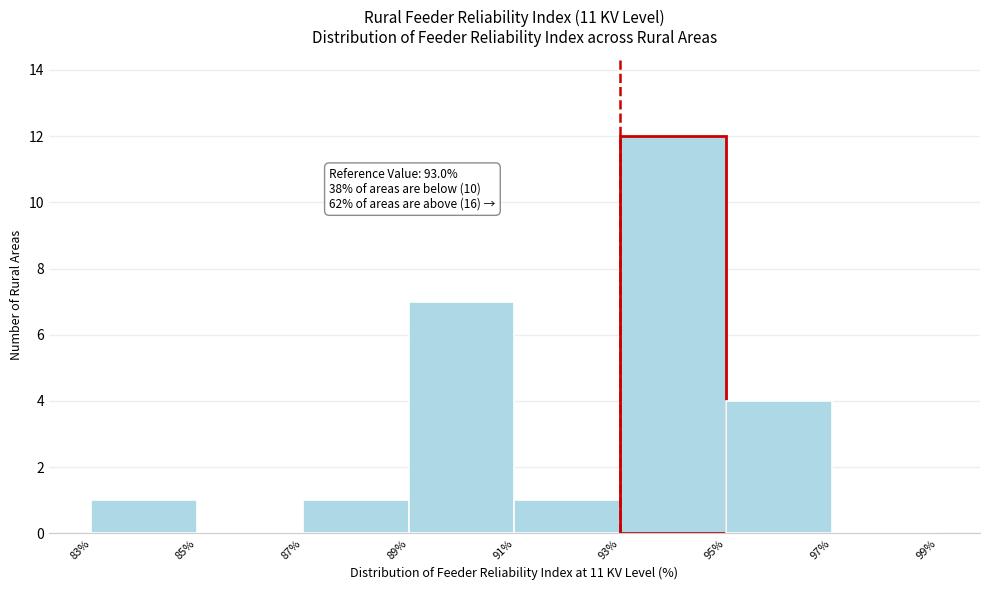

Over which range of the x-axis is the bar tallest?

93% to 95%